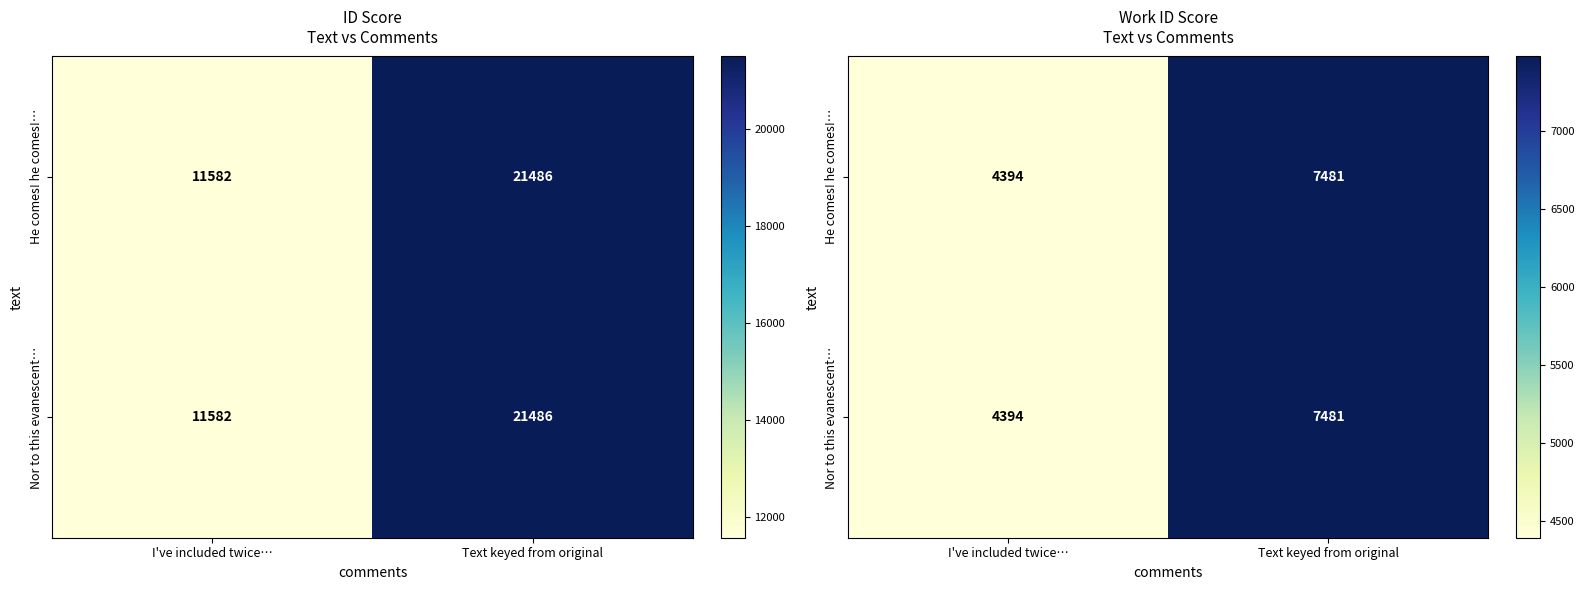

Which has a higher value, Text keyed from original or I've included twice…?

Text keyed from original